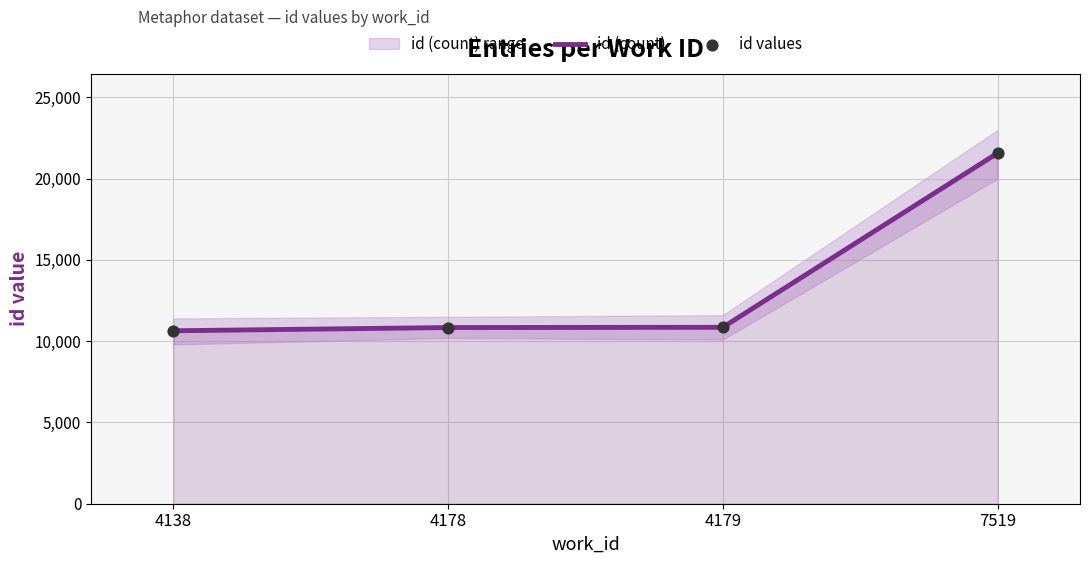

Which category has the highest value in the id (count) series?

7519